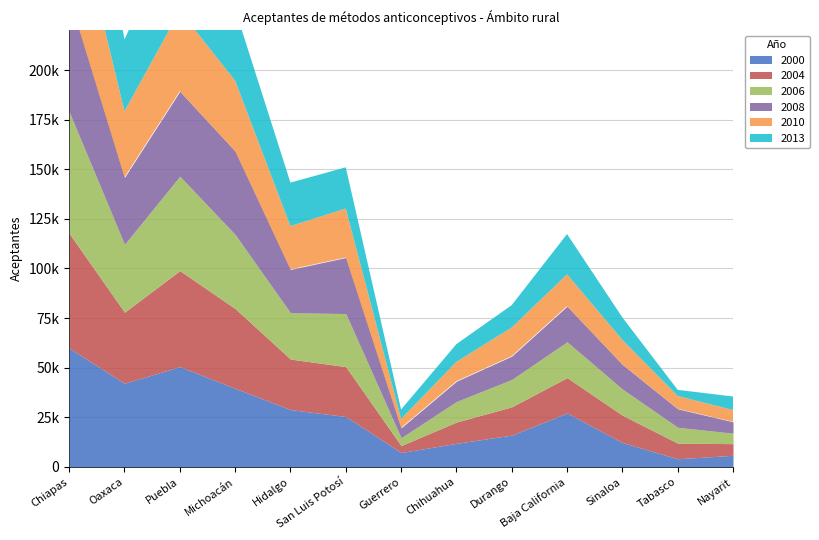

What are all the series names shown in the legend?

2000, 2004, 2006, 2008, 2010, 2013